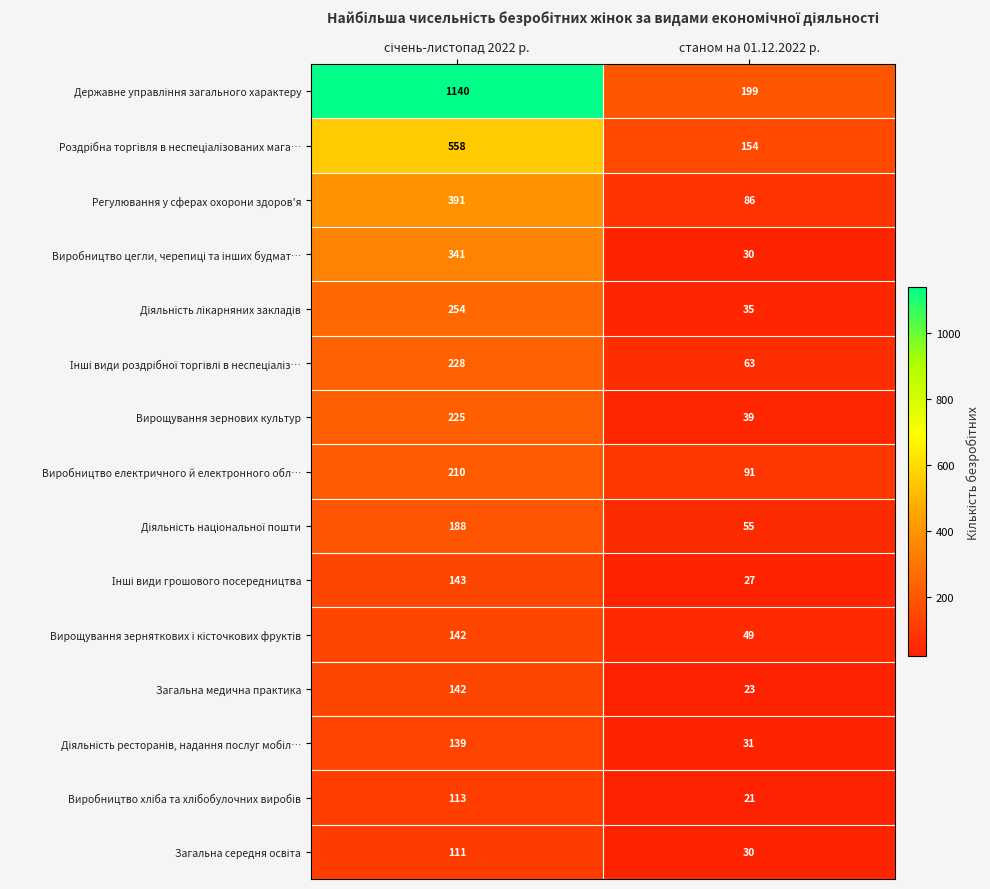

What is the difference between the highest and lowest values at станом на 01.12.2022 р.?

178